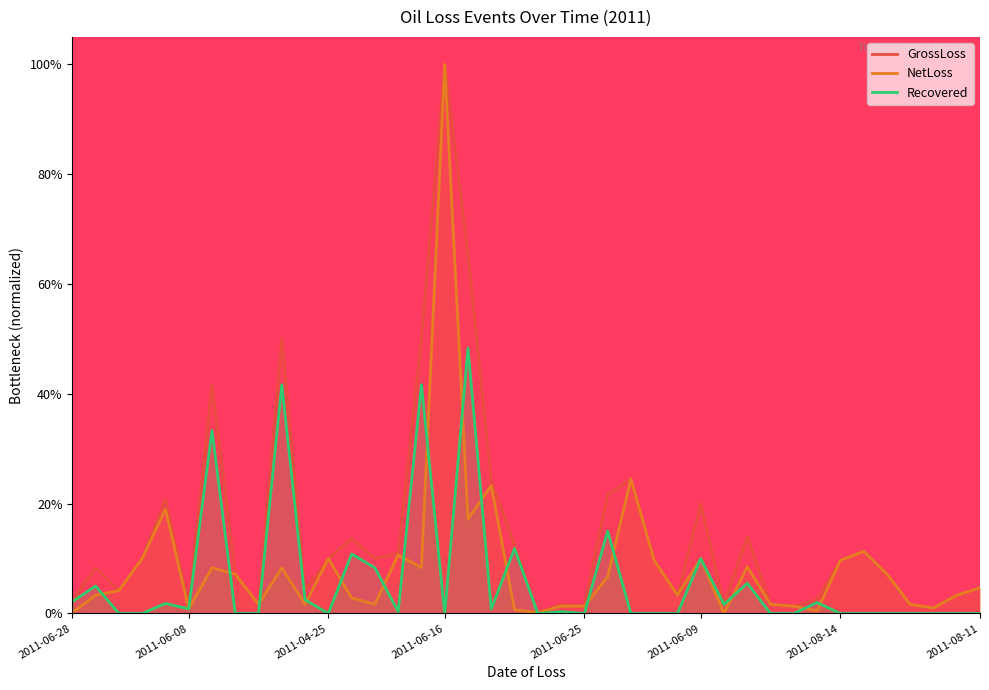

What is the difference between the maximum and minimum values in the Recovered series?

0.5